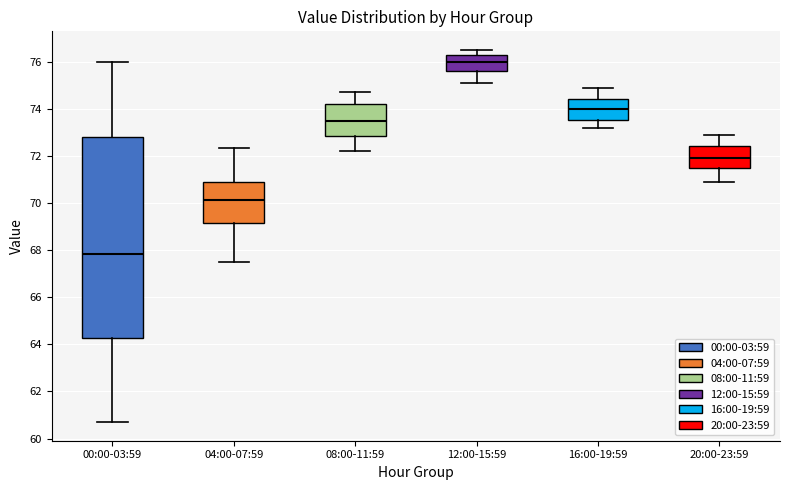

Reading left to right, read every box against the y-axis: the position of its median line, the range the box covers, and the ends of its whiskers. The values are not printed on the chart, so give them approximately, as read against the axis.

00:00-03:59: median 67.8, box 64.2 to 72.8, whiskers 60.8 to 76.0
04:00-07:59: median 70.2, box 69.2 to 70.8, whiskers 67.6 to 72.4
08:00-11:59: median 73.6, box 72.8 to 74.2, whiskers 72.2 to 74.8
12:00-15:59: median 76.0, box 75.6 to 76.4, whiskers 75.2 to 76.6
16:00-19:59: median 74.0, box 73.6 to 74.4, whiskers 73.2 to 75.0
20:00-23:59: median 72.0, box 71.6 to 72.4, whiskers 71.0 to 73.0